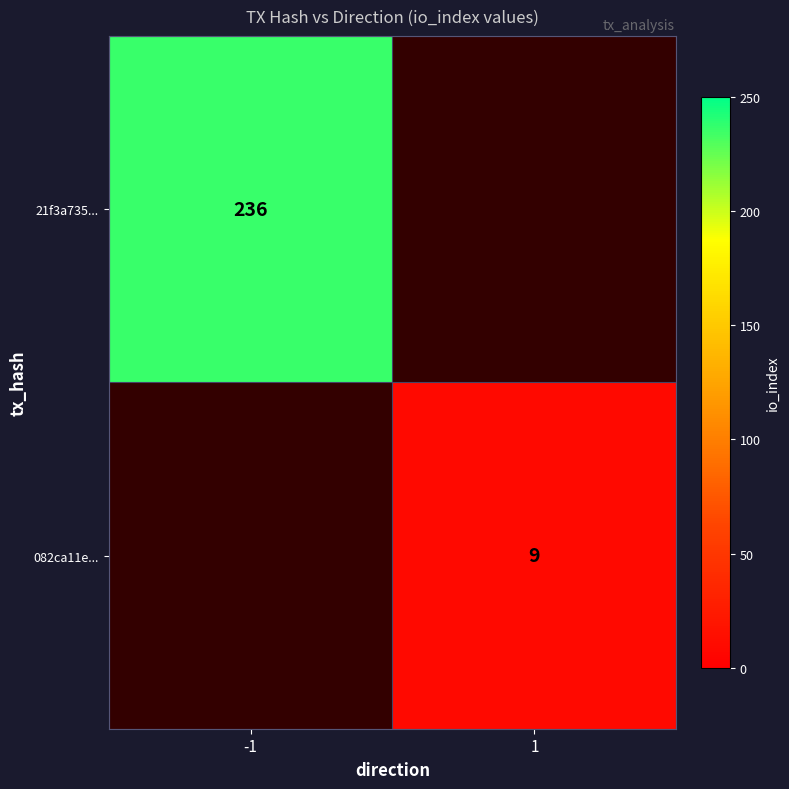

True or false: 21f3a735... has a value of 420 at -1.

False